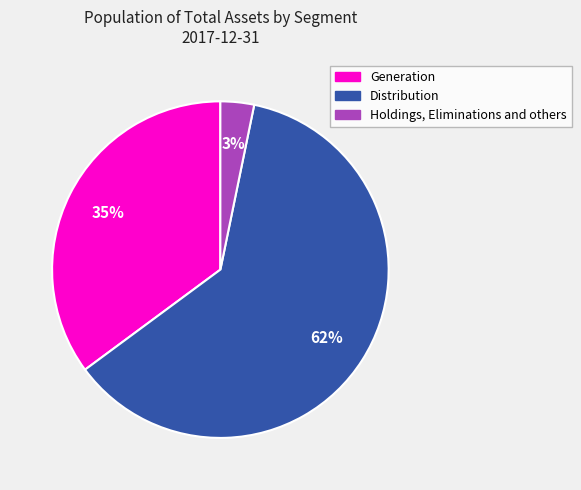

Rank the categories by value from highest to lowest.

Distribution, Generation, Holdings, Eliminations and others